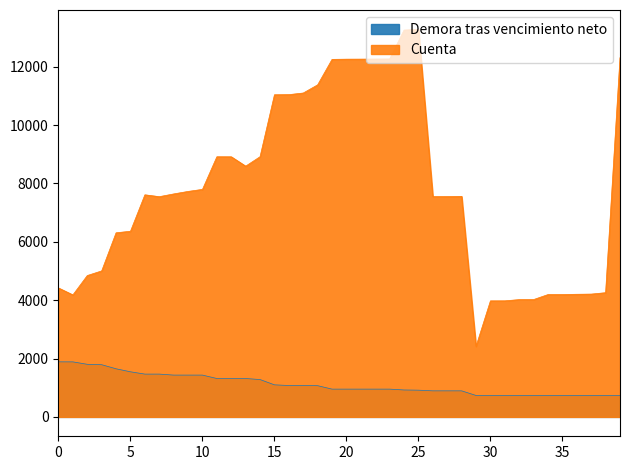

What is the highest value of the Cuenta series?

13282